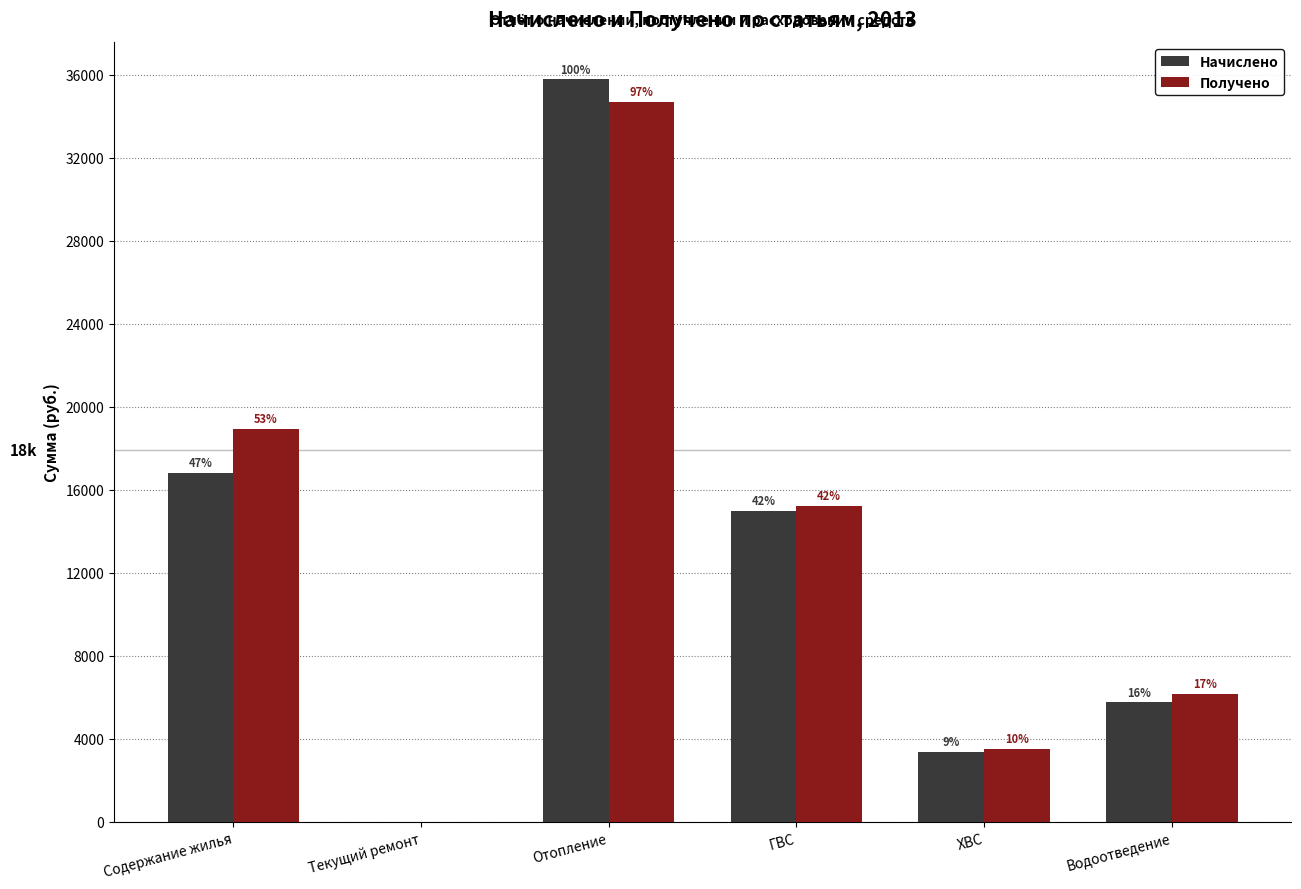

List the series in order of their peak value, highest first.

Начислено, Получено